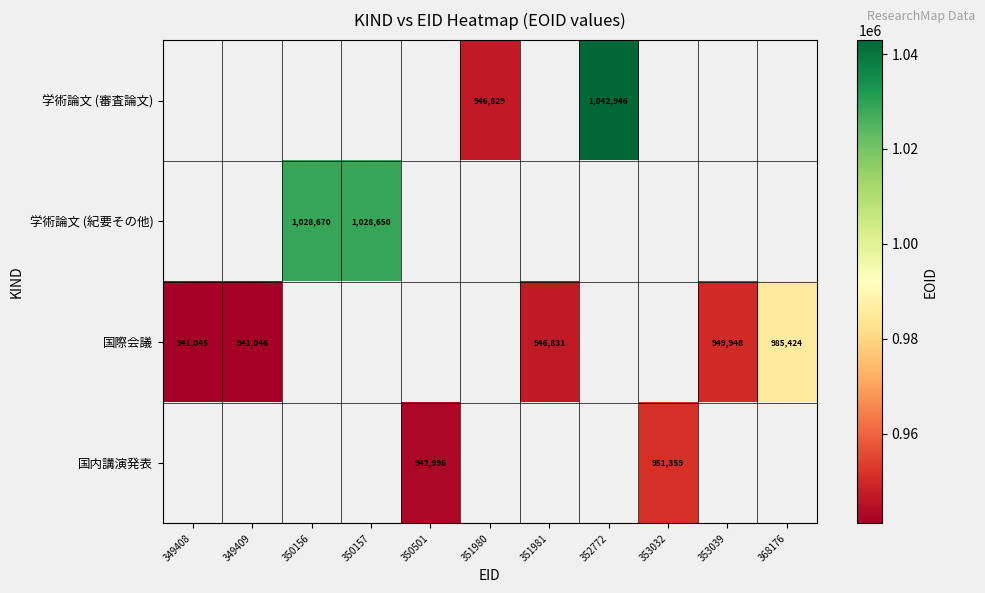

Is it true that 学術論文 (紀要その他) equals 313718 at 350157?

False